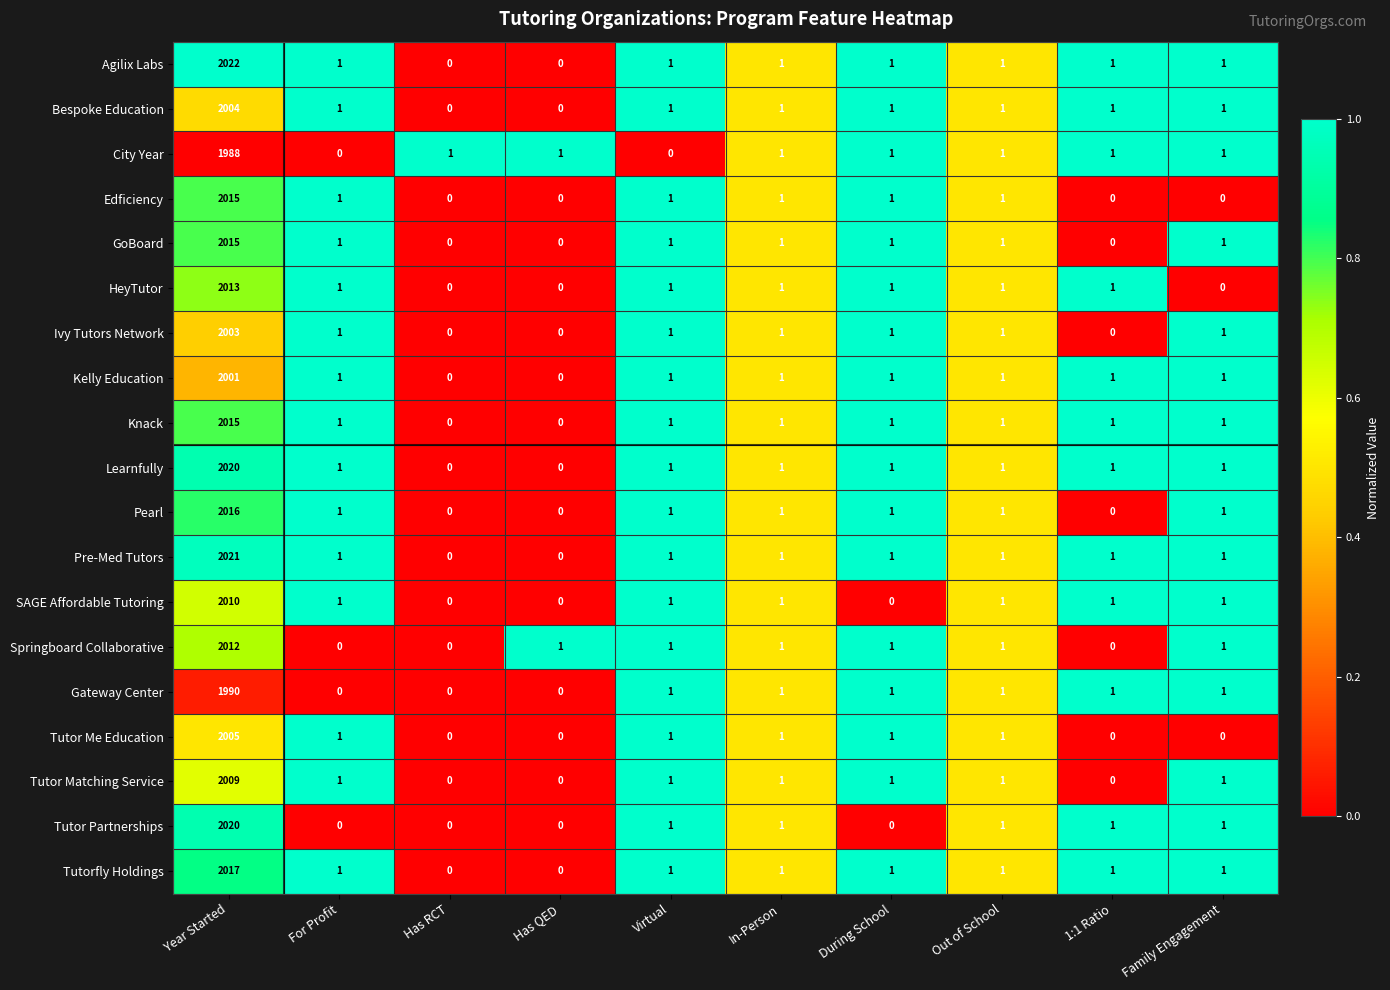

Where does the Springboard Collaborative series first go above 1?

Year Started